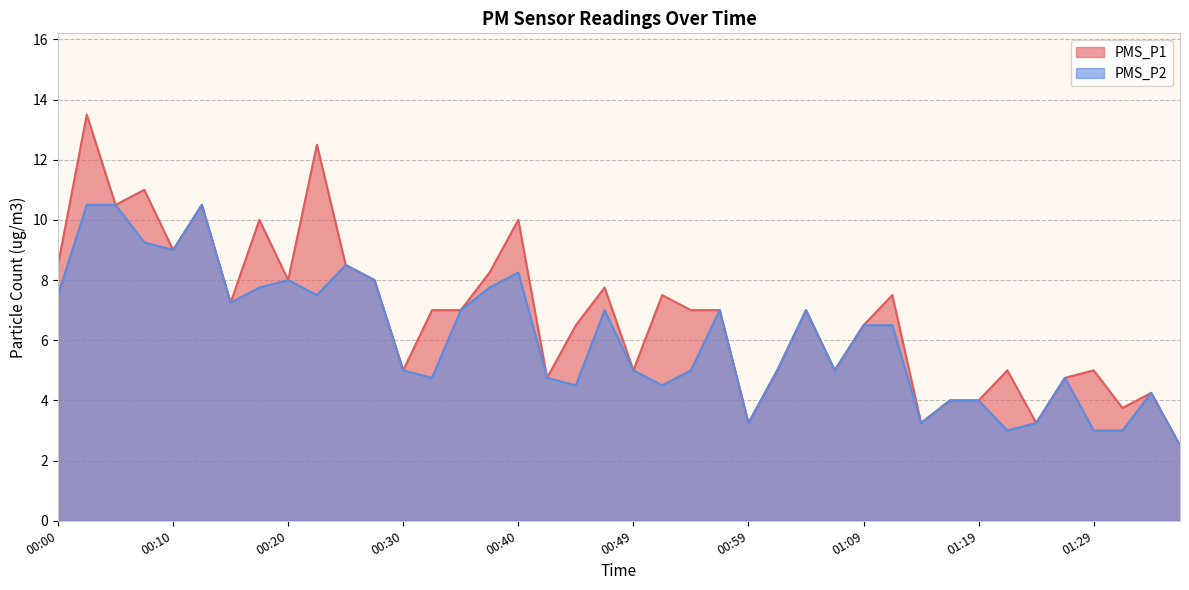

Rank the categories by PMS_P2 value from highest to lowest.

00:03, 00:05, 00:12, 00:08, 00:10, 00:25, 00:40, 00:20, 00:27, 00:17, 00:37, 00:00, 00:22, 00:15, 00:35, 00:47, 00:57, 01:04, 01:09, 01:12, 00:30, 00:49, 00:54, 01:02, 01:07, 00:32, 00:42, 01:26, 00:44, 00:52, 01:34, 01:17, 01:19, 00:59, 01:14, 01:24, 01:21, 01:29, 01:31, 01:36